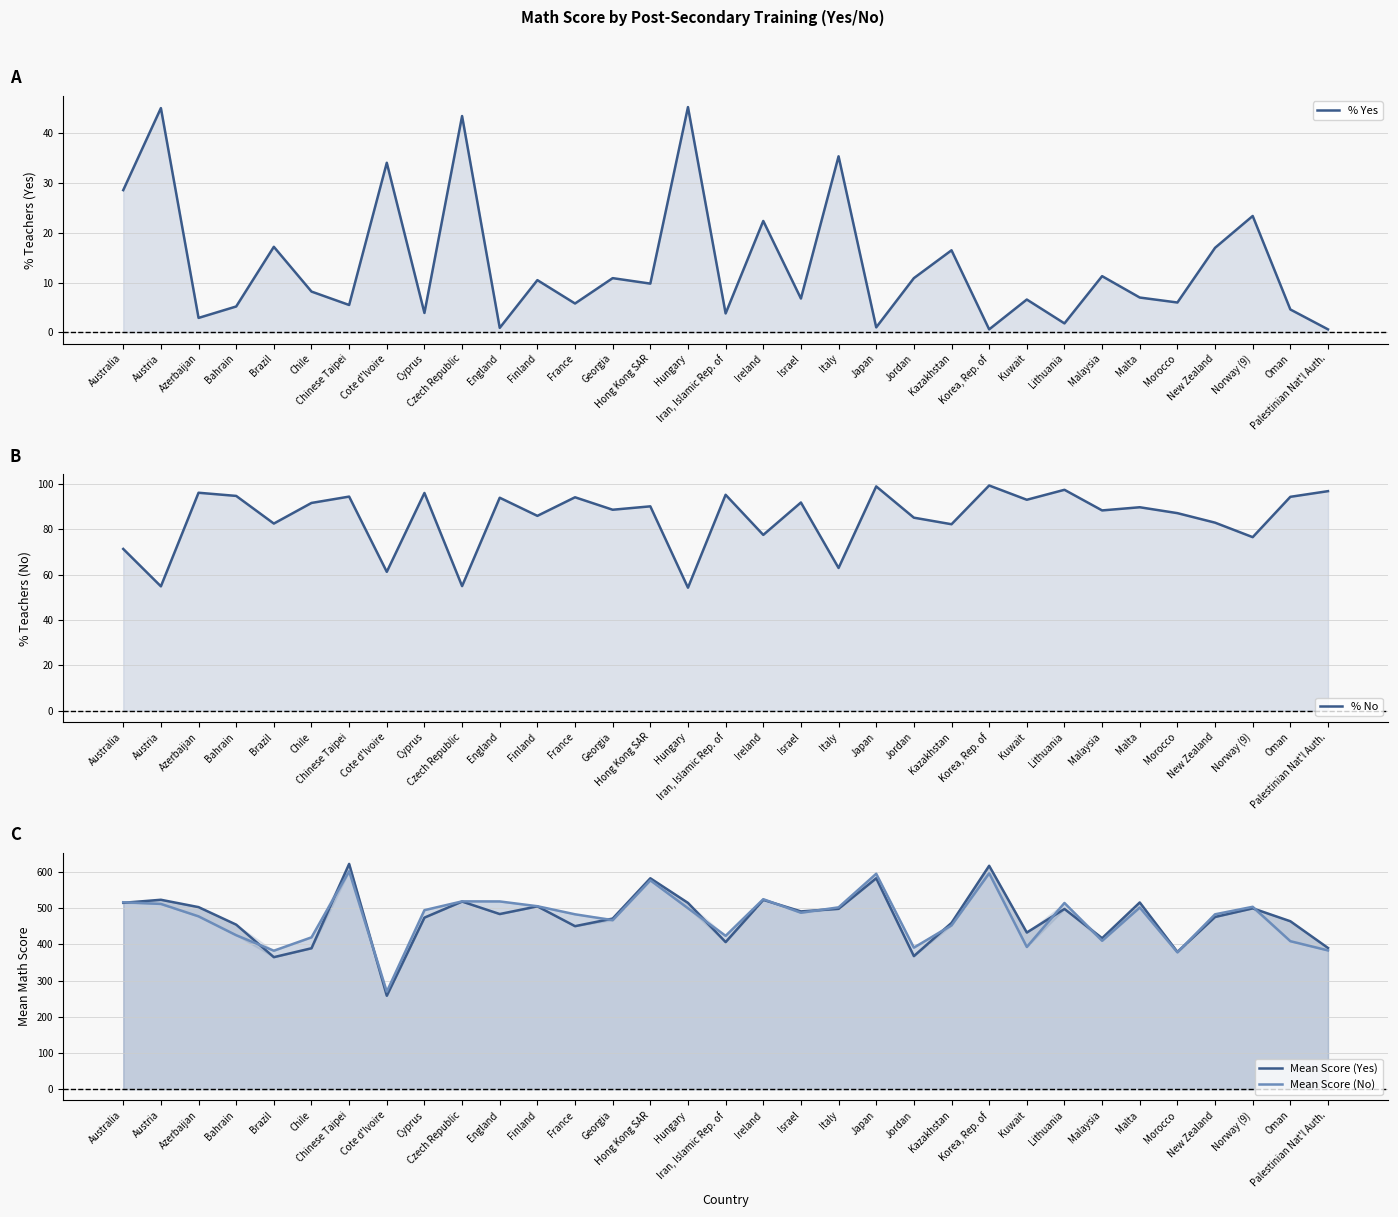

True or false: % Yes and % No cross at least once.

False